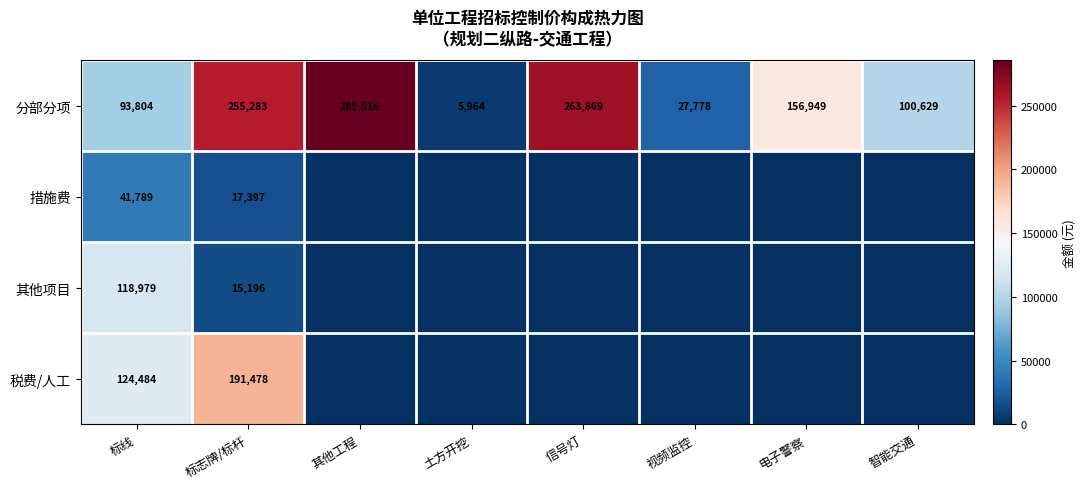

Rank the series at 标线 from highest to lowest value.

税费/人工, 其他项目, 分部分项, 措施费